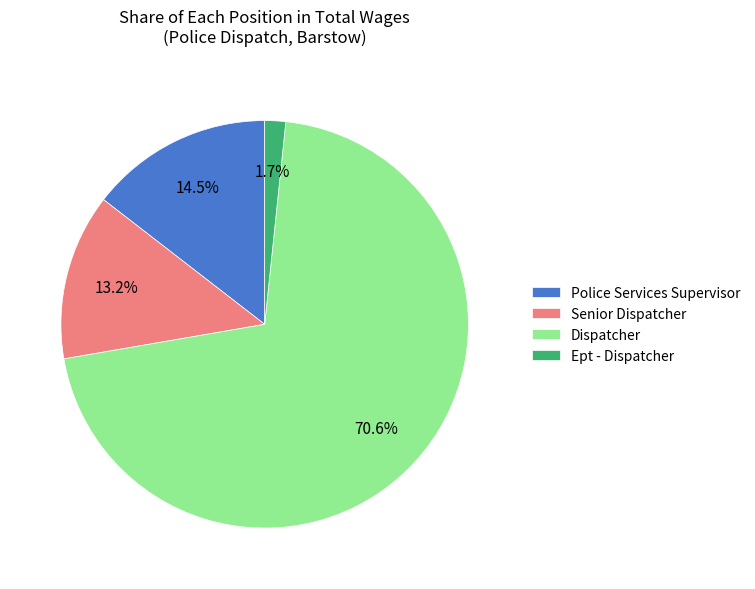

Does Senior Dispatcher represent more than half of the total?

No